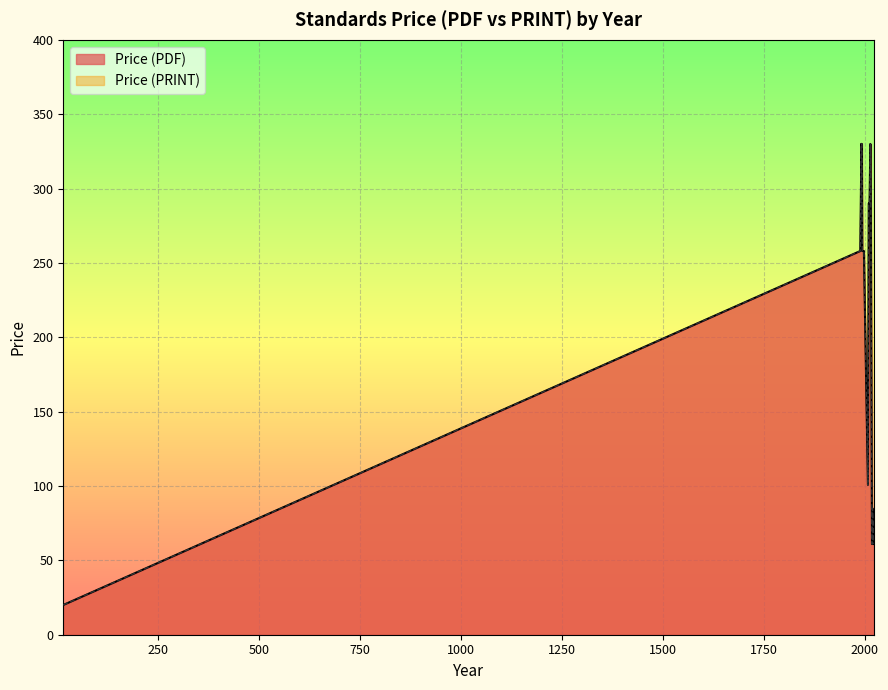

Between 1991 and 2018, which is larger?

1991